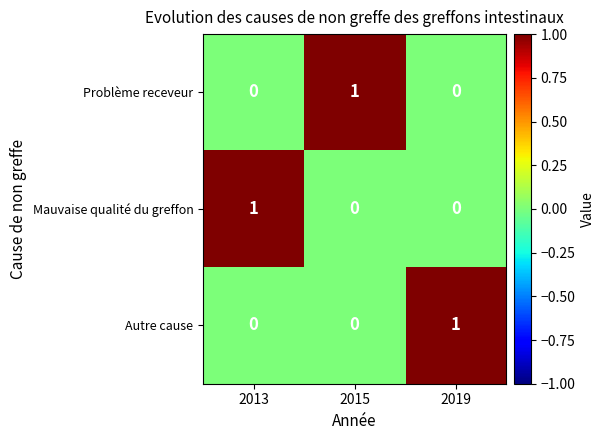

At how many categories does at least one series exceed 0?

3